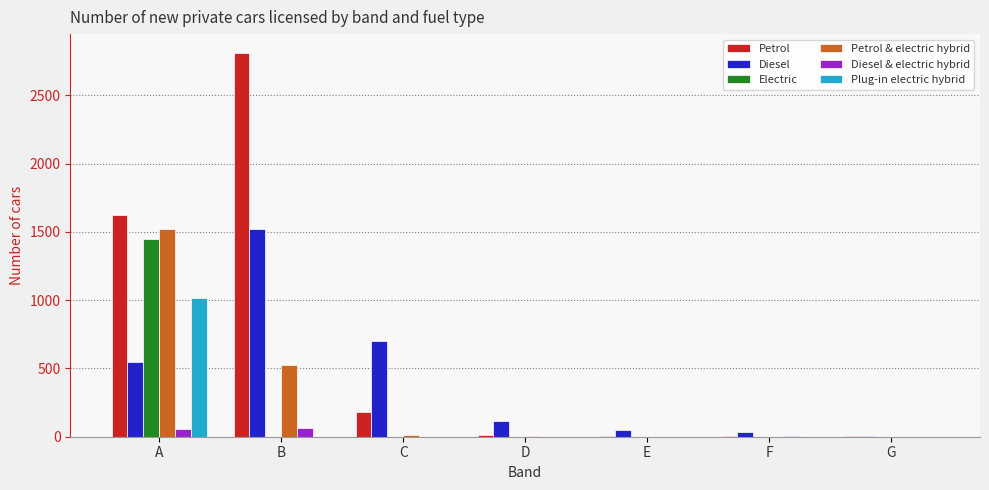

The Plug-in electric hybrid series shows -538 at E. True or false?

False